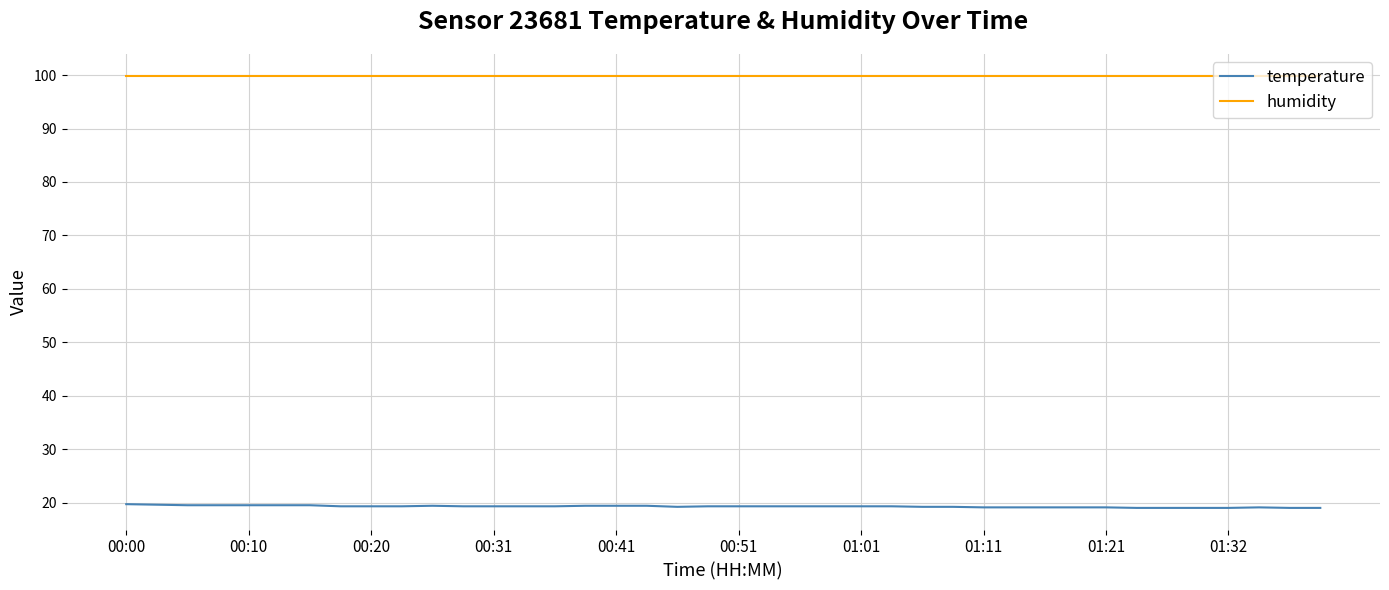

What is the maximum value shown in the chart?

99.9